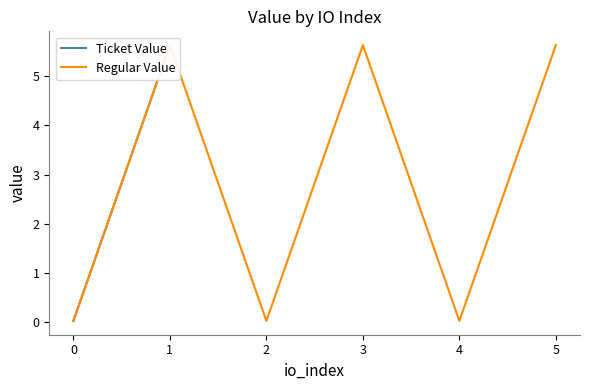

The Ticket Value series shows 0.0 at 0. True or false?

False